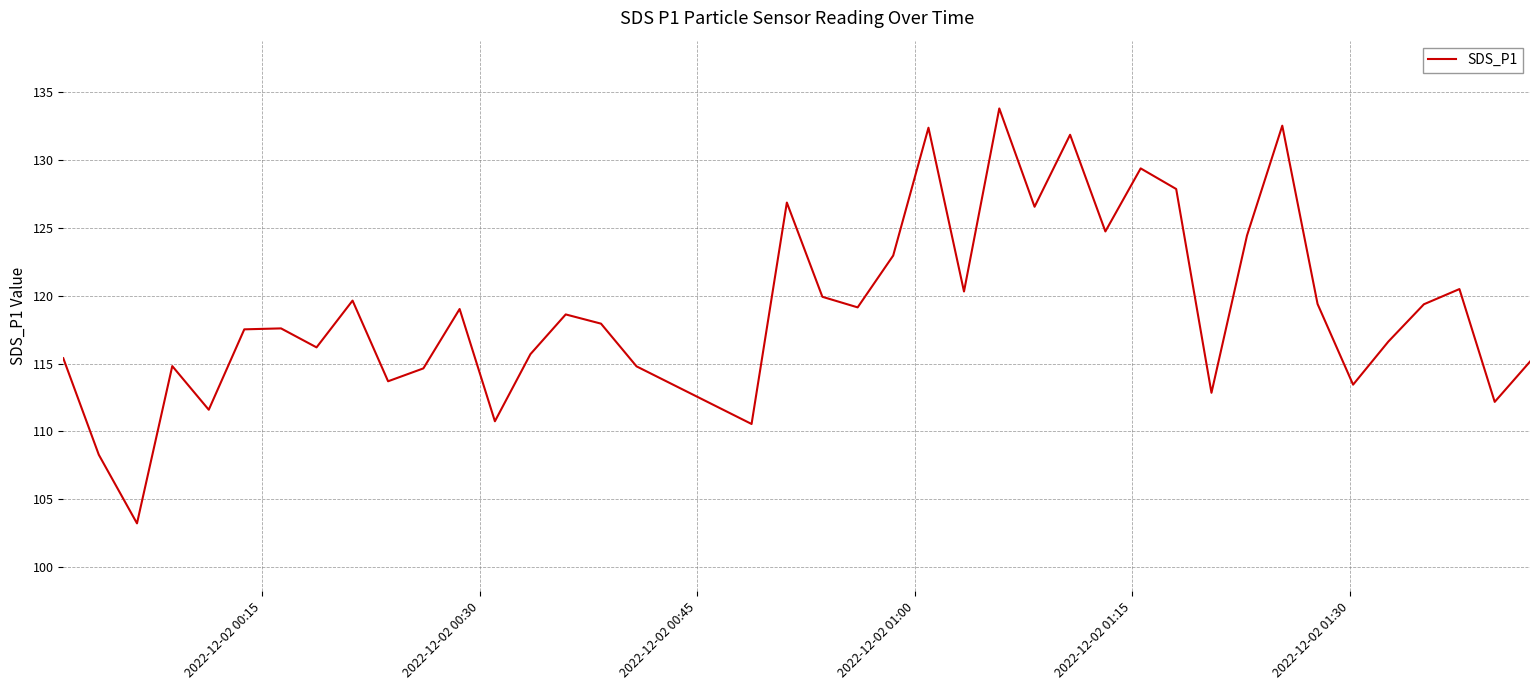

What is the average value?

119.1